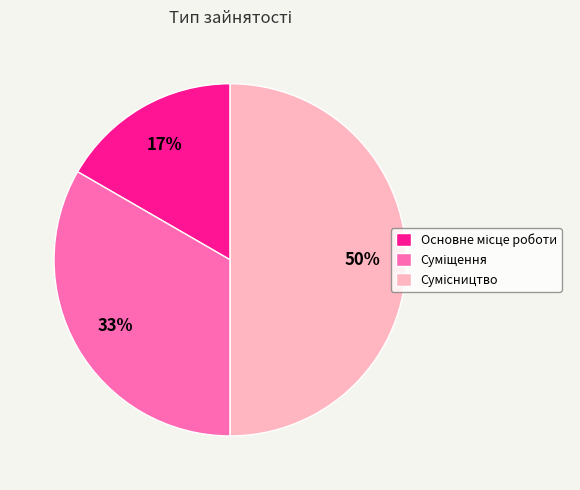

To the nearest percent, what is the difference between the largest and smallest slice percentages?

33%